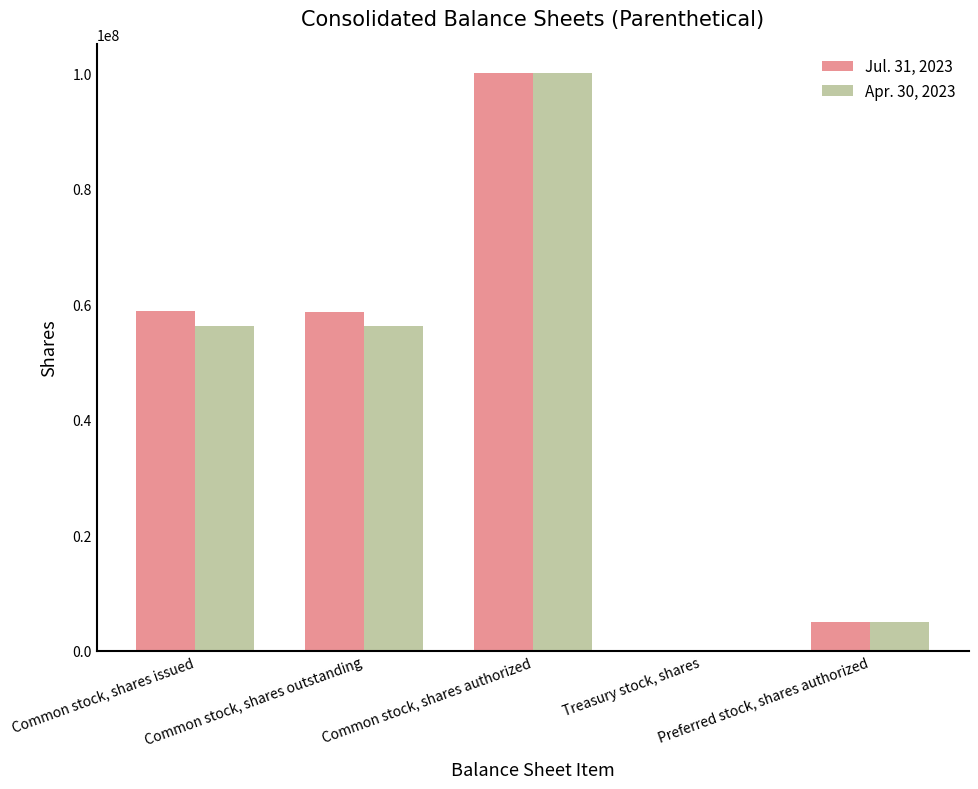

What is the greatest value displayed?

100000000